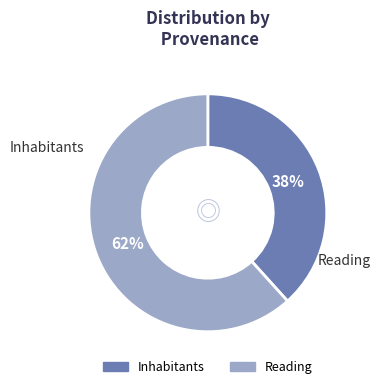

To the nearest percent, what is the average slice percentage?

50%